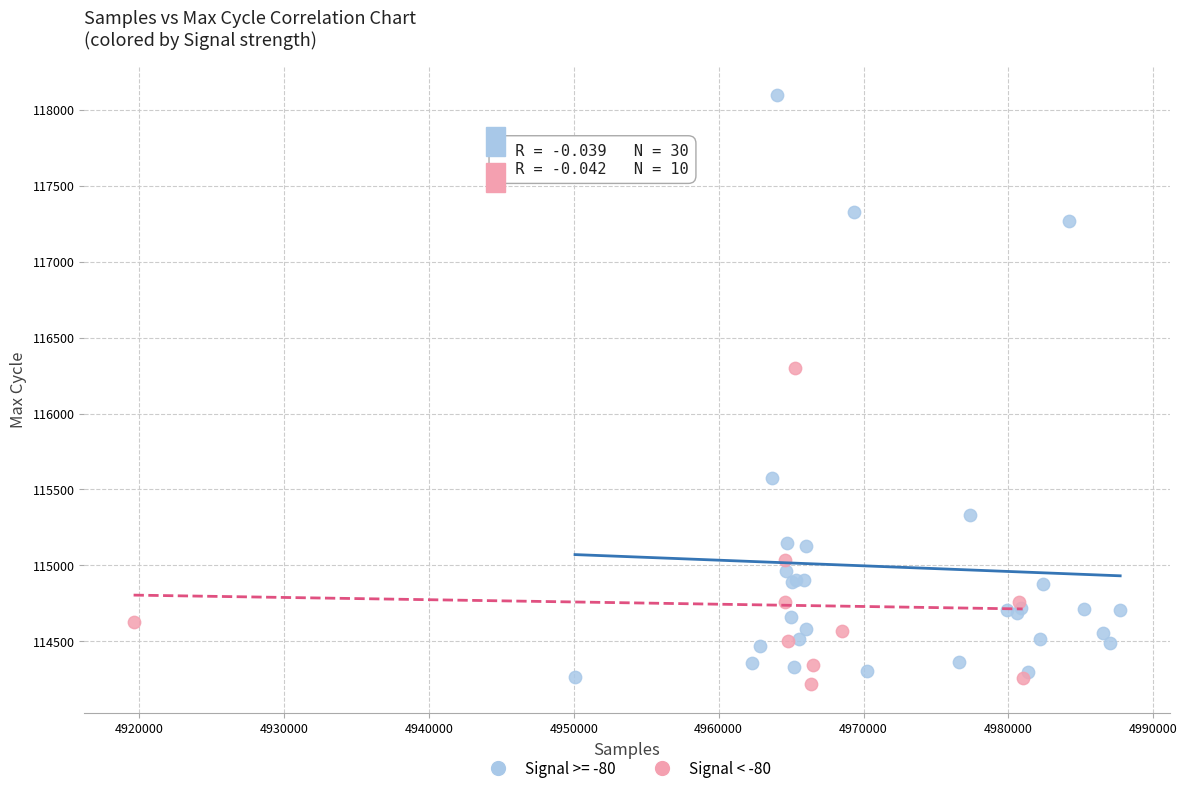

Which series has the widest spread of Y values?

Signal >= -80